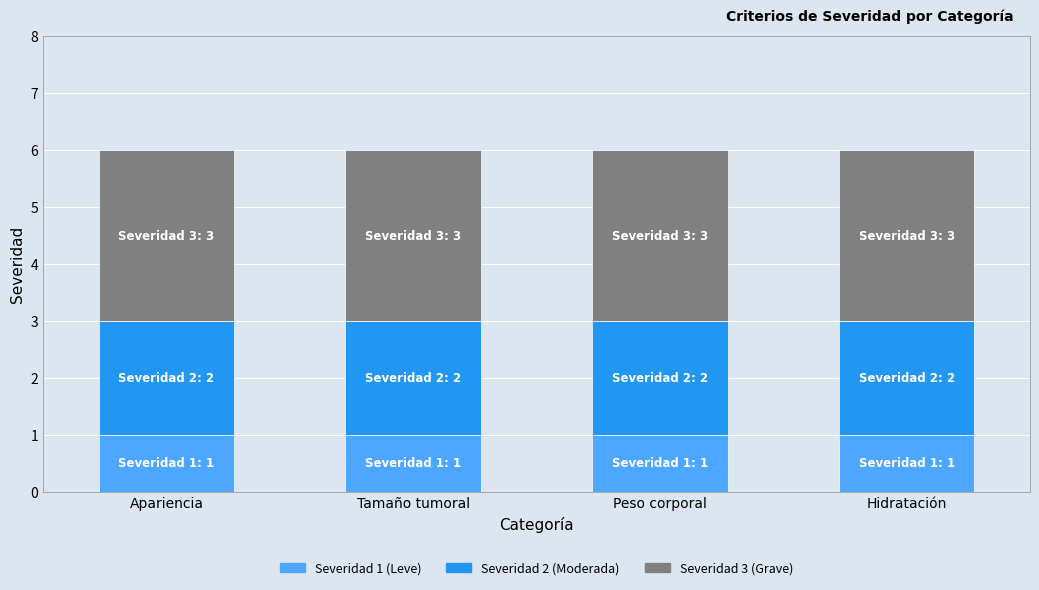

What is the total value across all series at Apariencia?

6